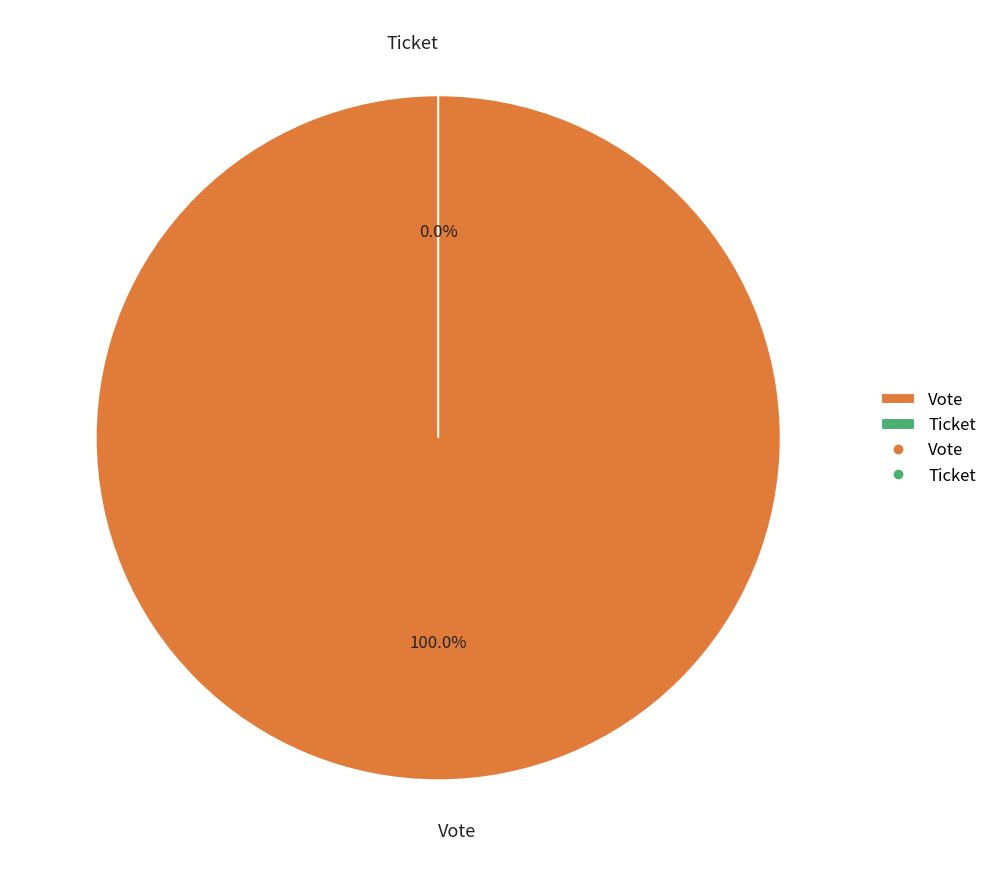

Is it true that Ticket is 0% of the pie?

True